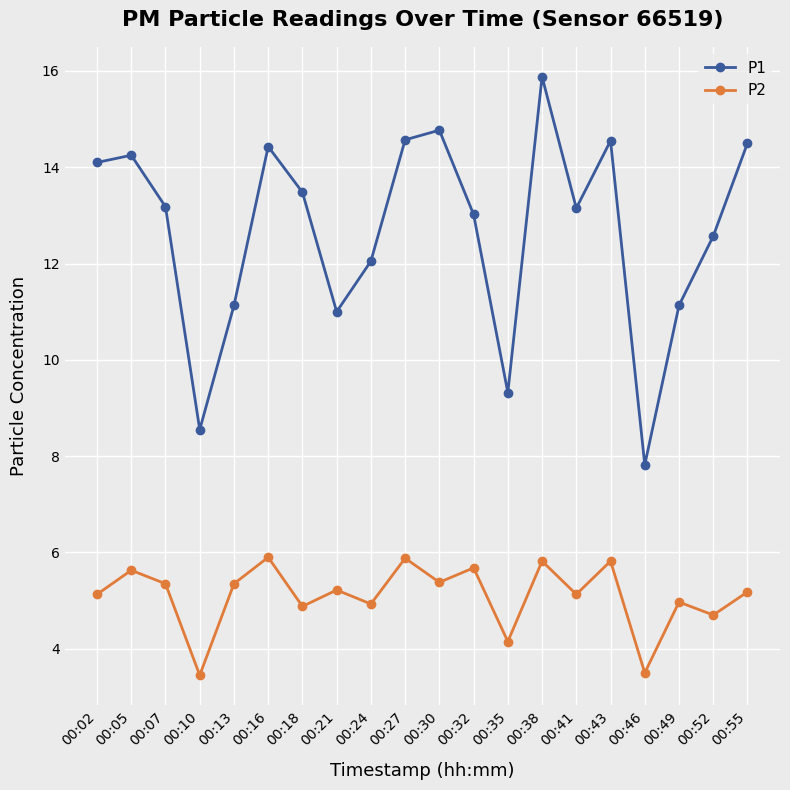

True or false: P2 and P1 cross at least once.

False